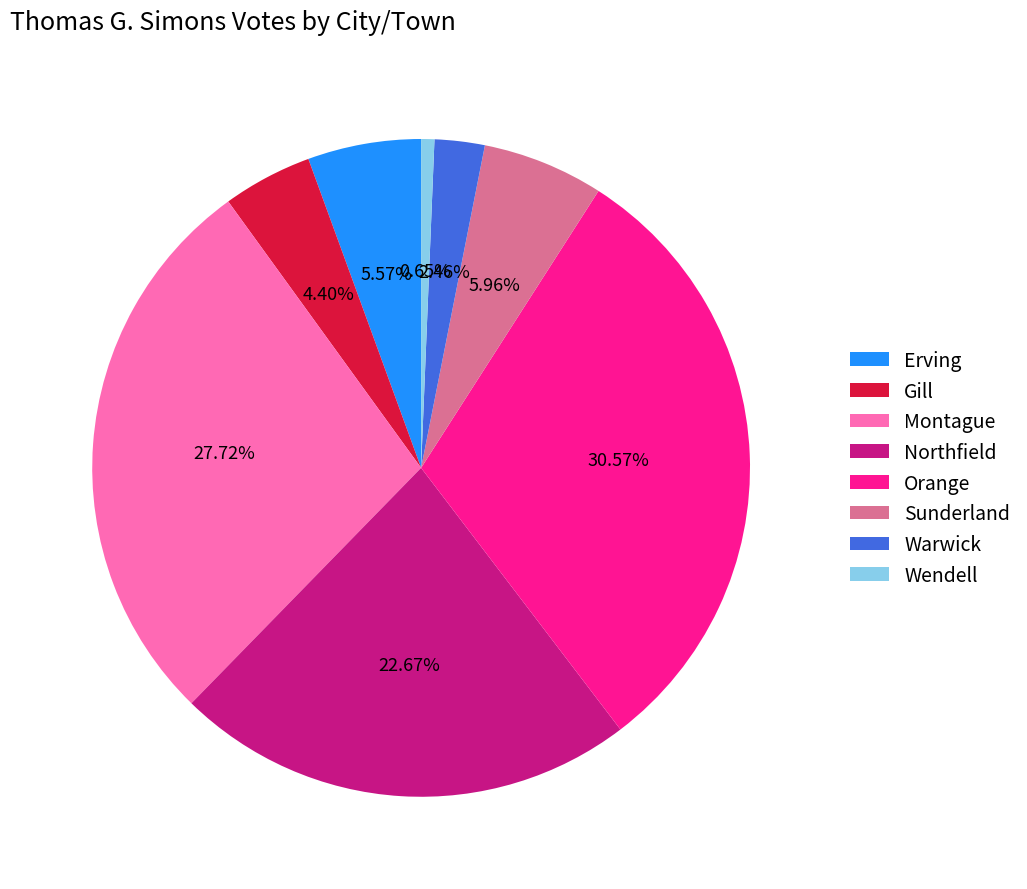

Which slice is the smallest?

Wendell